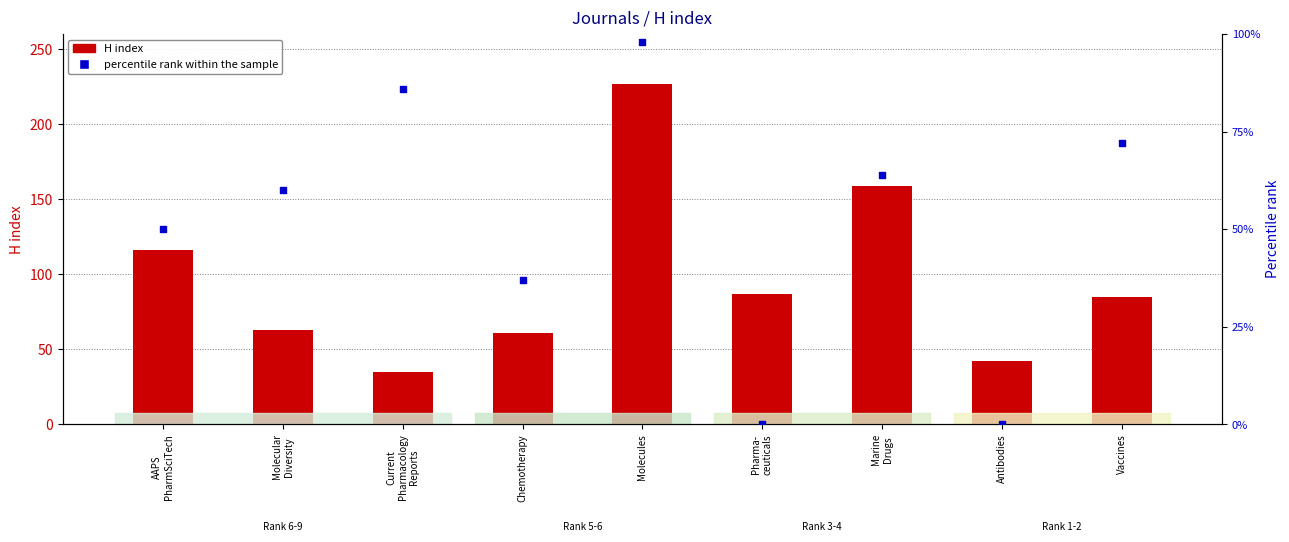

At which category is the sum across all series the highest?

Molecules